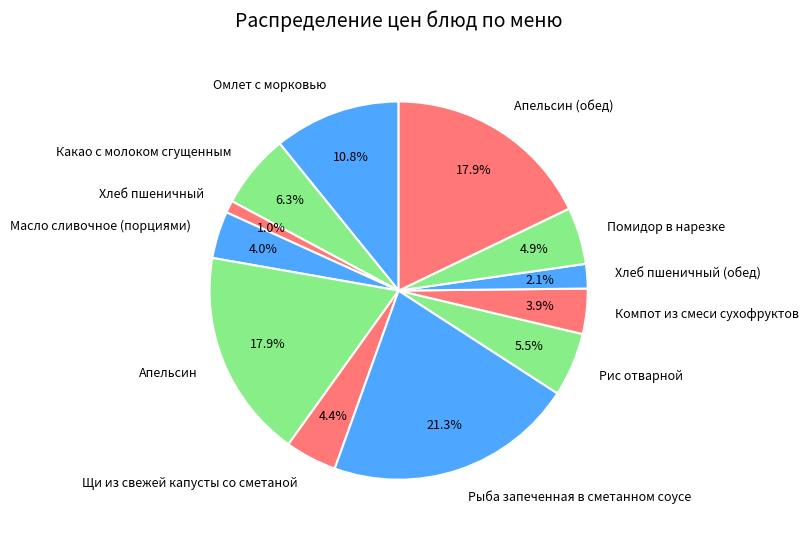

How many slices are in this pie chart?

12